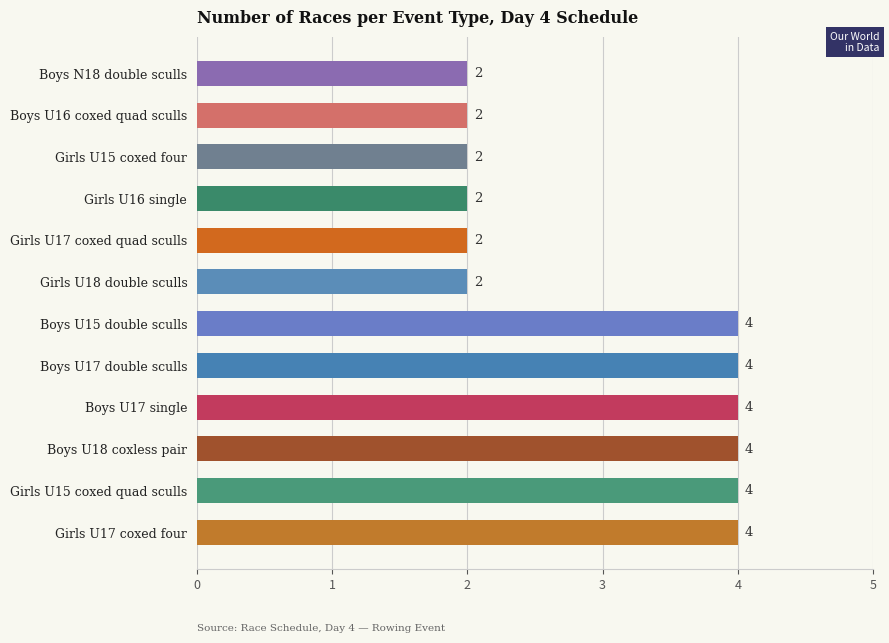

Approximately how many times larger is the value at Boys N18 double sculls compared to Girls U15 coxed four?

1.0